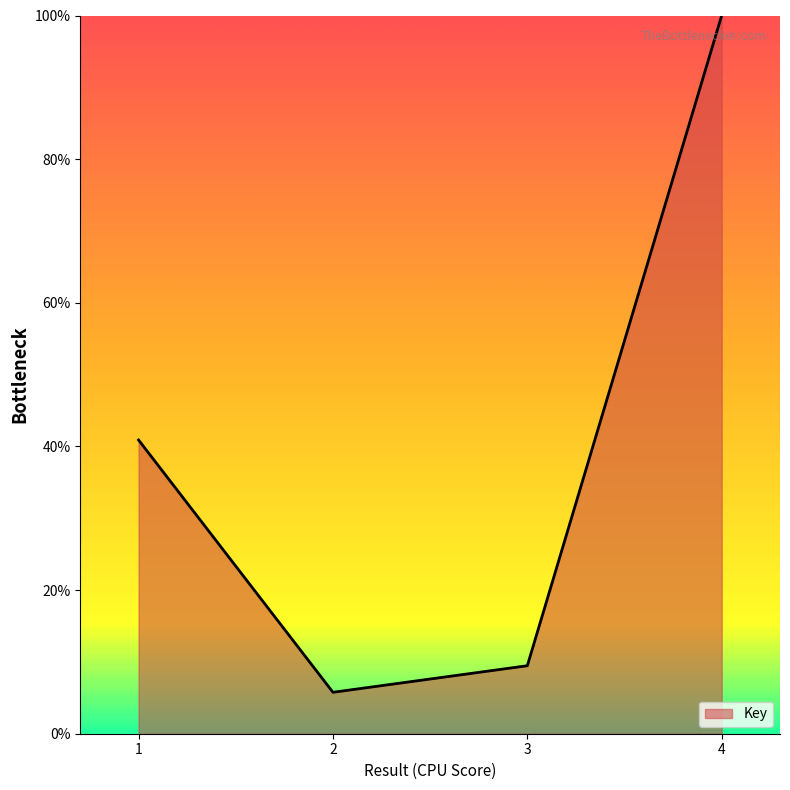

Reading right to left, extract all data points from this chart.

100.0	9.5	5.8	40.9